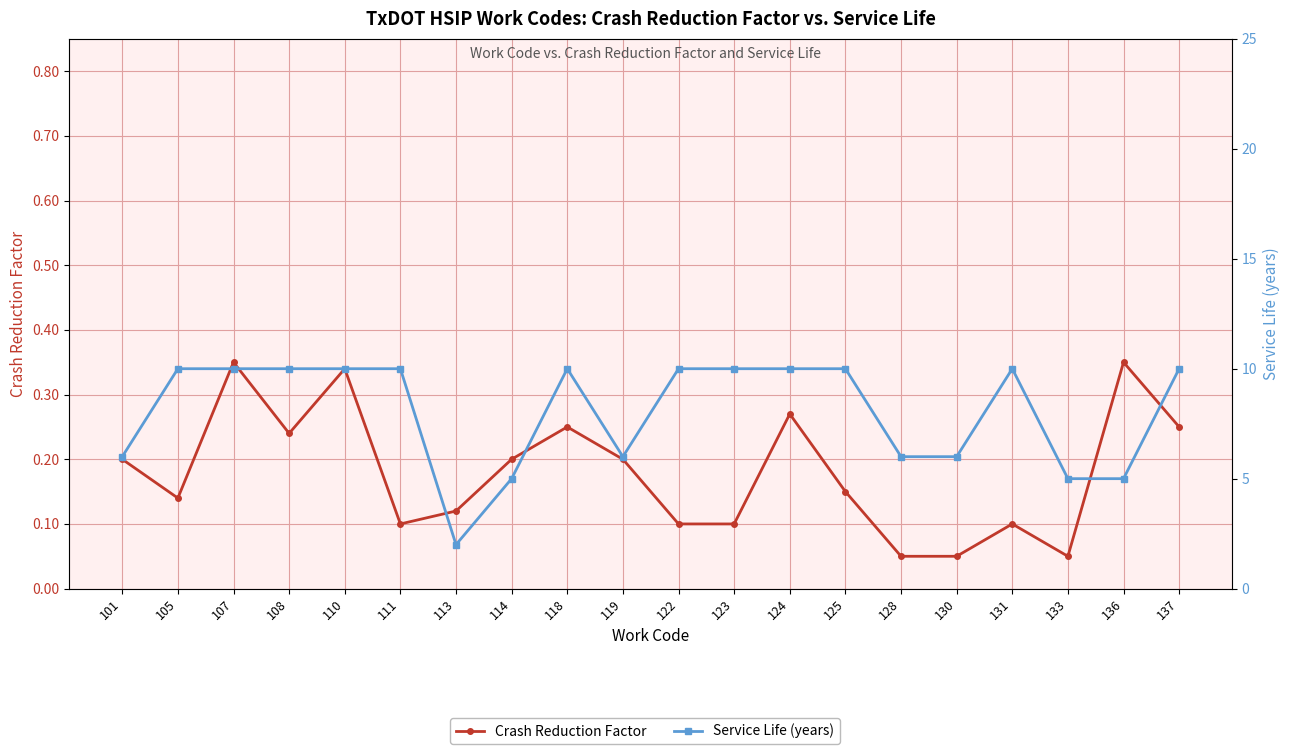

True or false: Service Life (years) has more than 0 points higher than both neighbors.

True